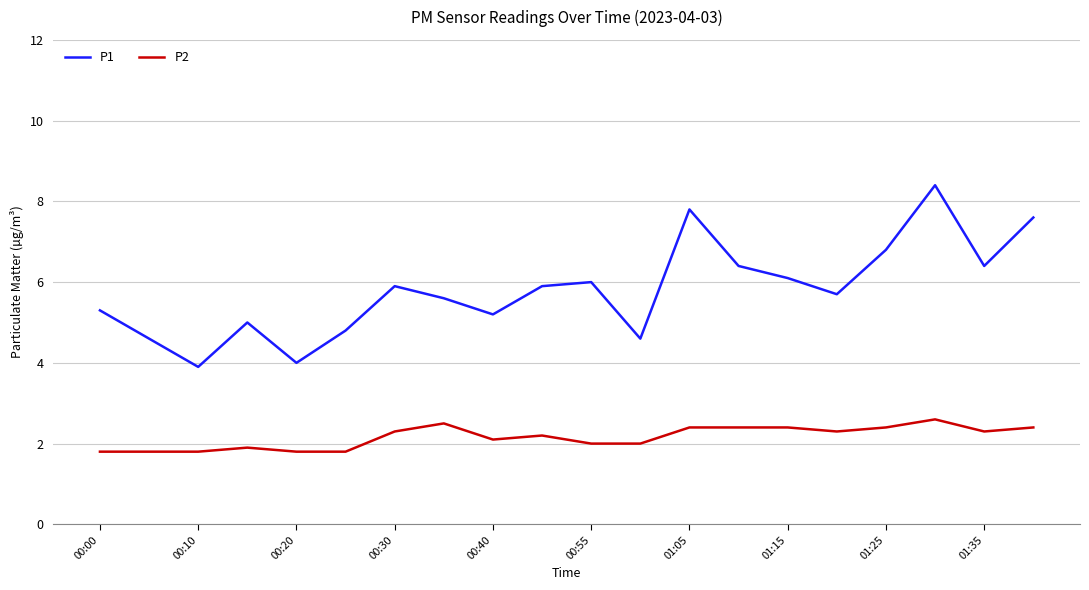

Which series has the largest total across all categories?

P1